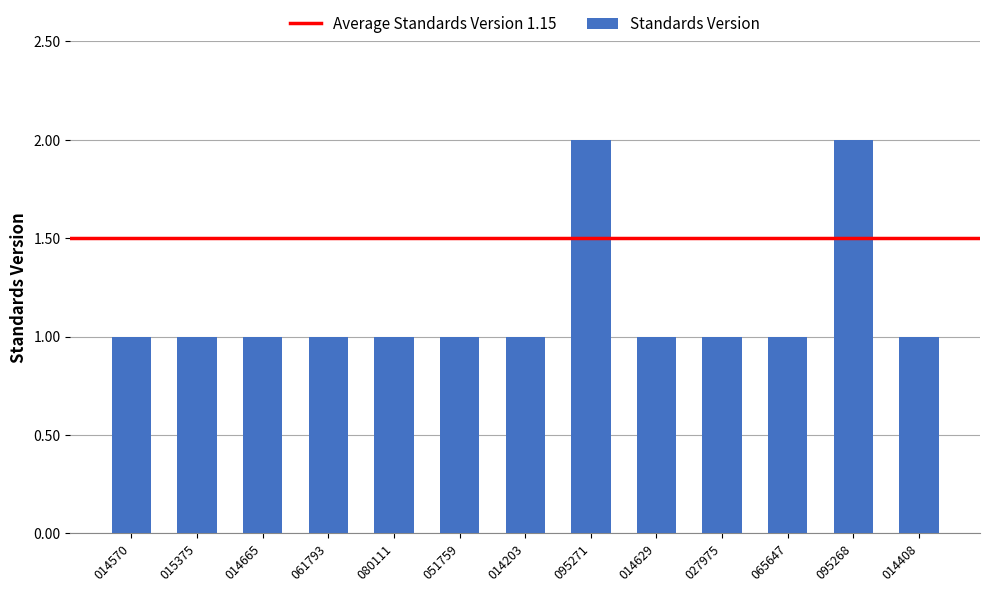

Reading left to right, list all the values displayed in this chart.

014570=1	015375=1	014665=1	061793=1	080111=1	051759=1	014203=1	095271=2	014629=1	027975=1	065647=1	095268=2	014408=1